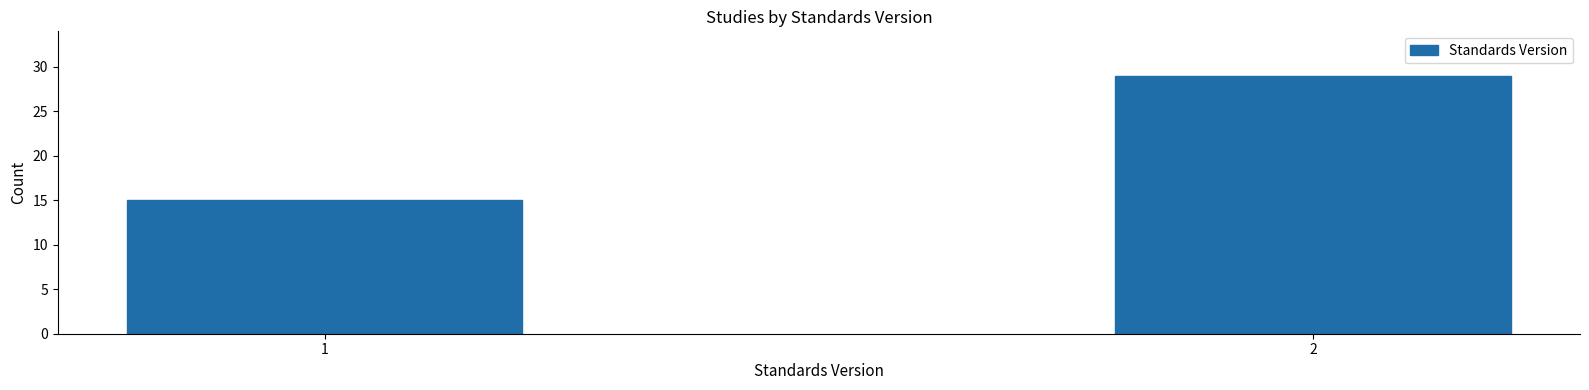

Reading left to right, extract all data points from this chart.

1=15	2=29